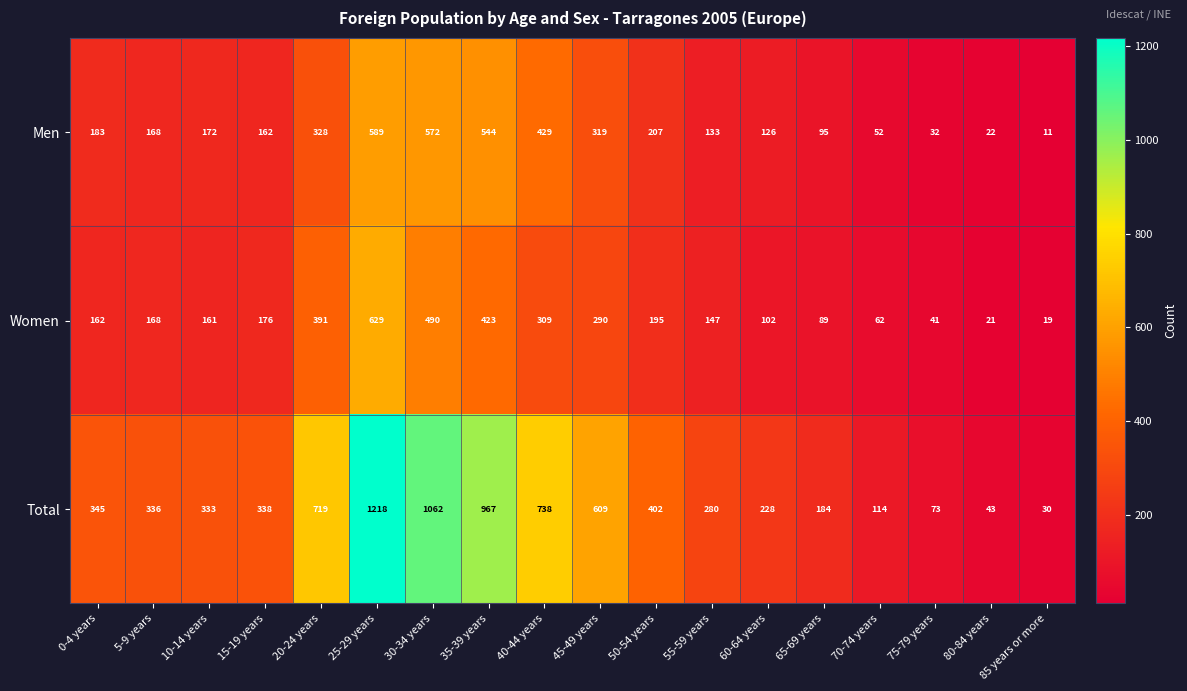

True or false: Men has a value of 140 at 20-24 years.

False